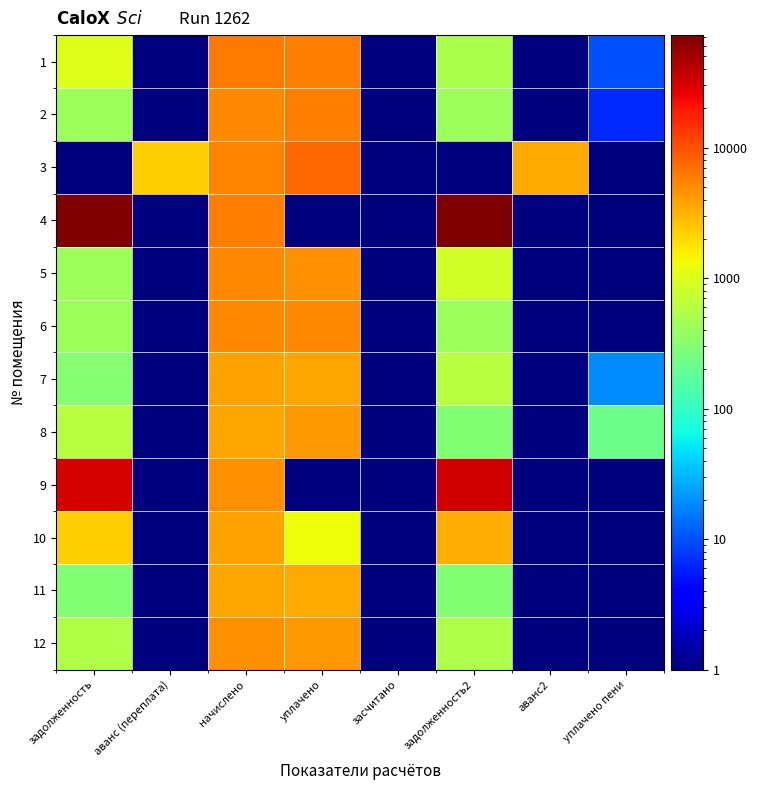

What is the greatest value displayed?

72687.4